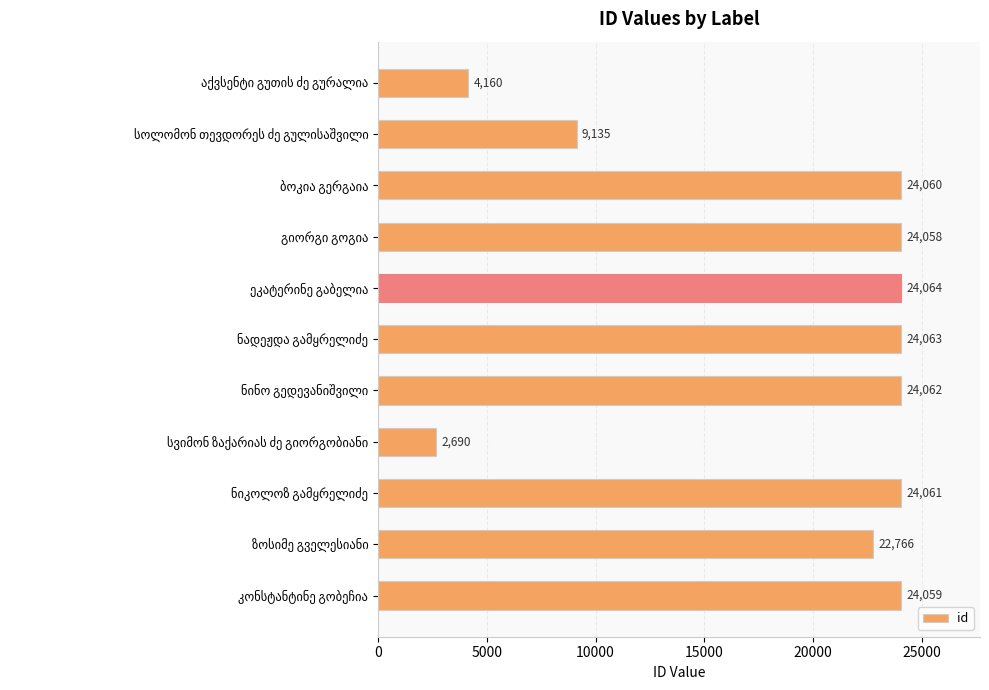

What is the sum of all values?

207178